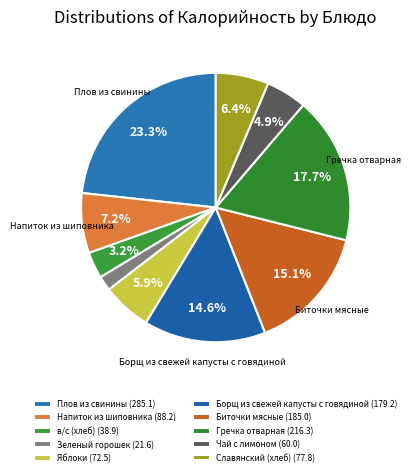

How many slices are in this pie chart?

10